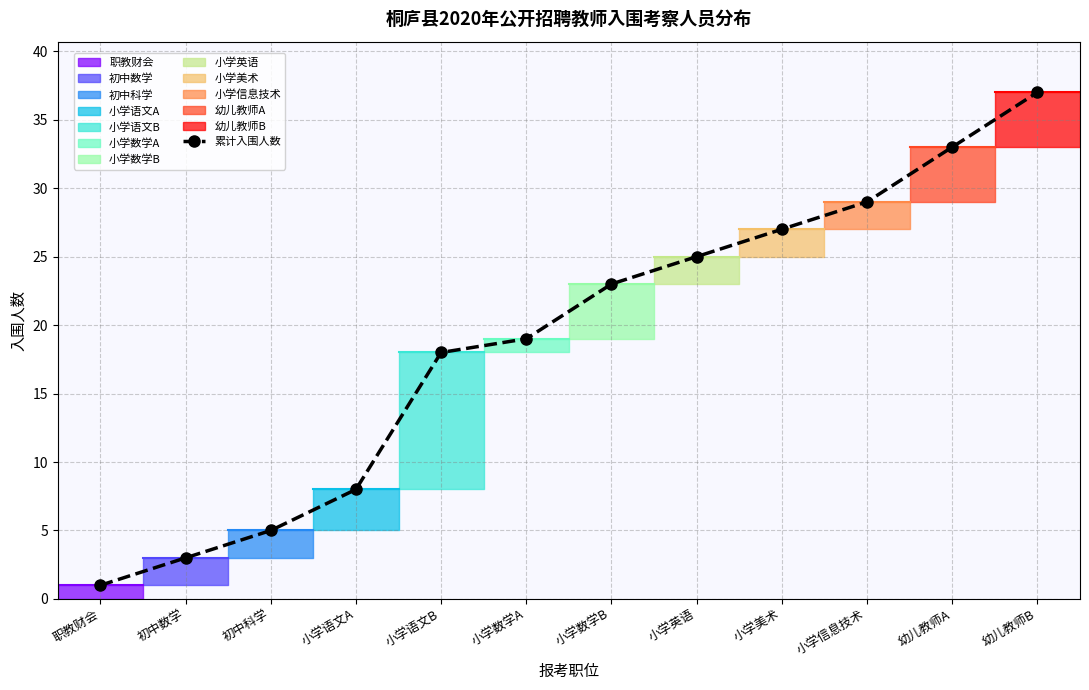

List the labels in order of value, largest first.

幼儿教师B, 幼儿教师A, 小学信息技术, 小学美术, 小学英语, 小学数学B, 小学数学A, 小学语文B, 小学语文A, 初中科学, 初中数学, 职教财会